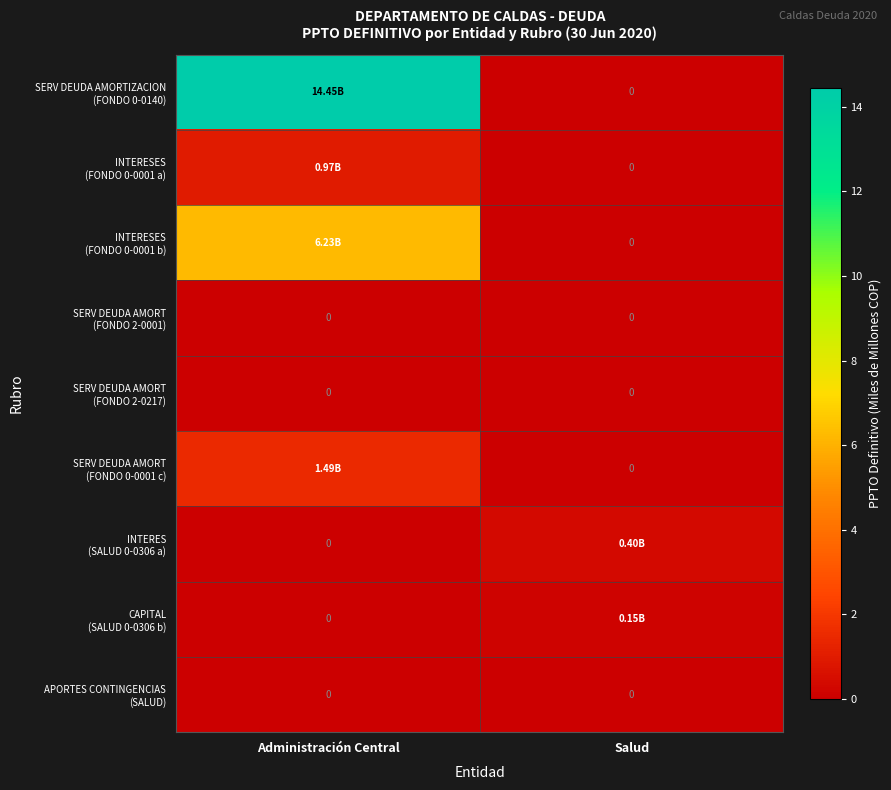

At which category is the sum across all series the highest?

Administración Central